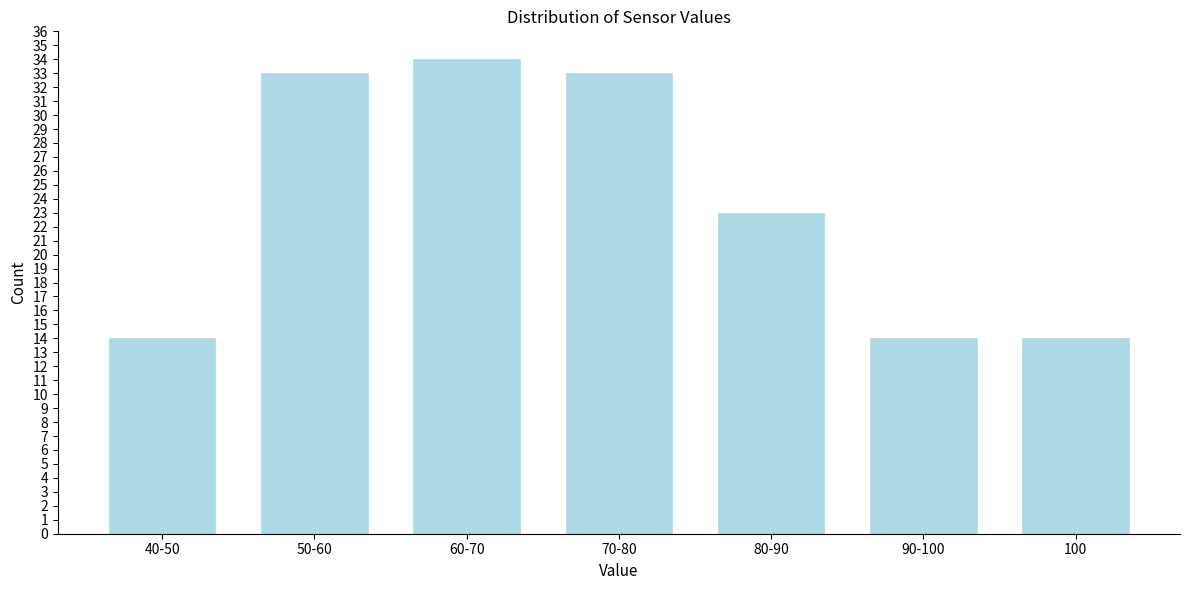

Reading left to right, extract all data points from this chart.

40-50=14	50-60=33	60-70=34	70-80=33	80-90=23	90-100=14	100=14